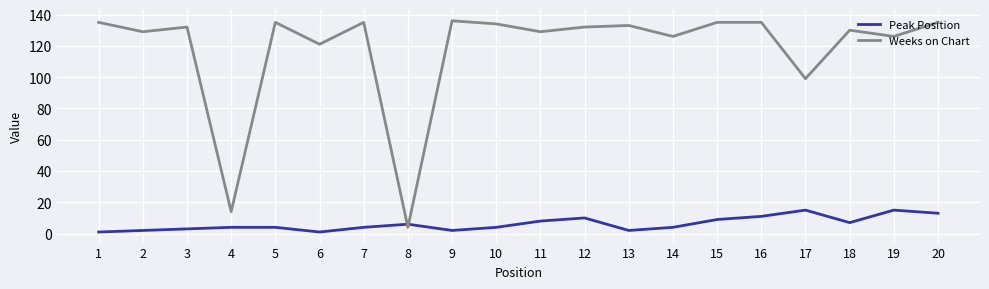

Which series ends up on top after the final intersection of Peak Position and Weeks on Chart?

Weeks on Chart